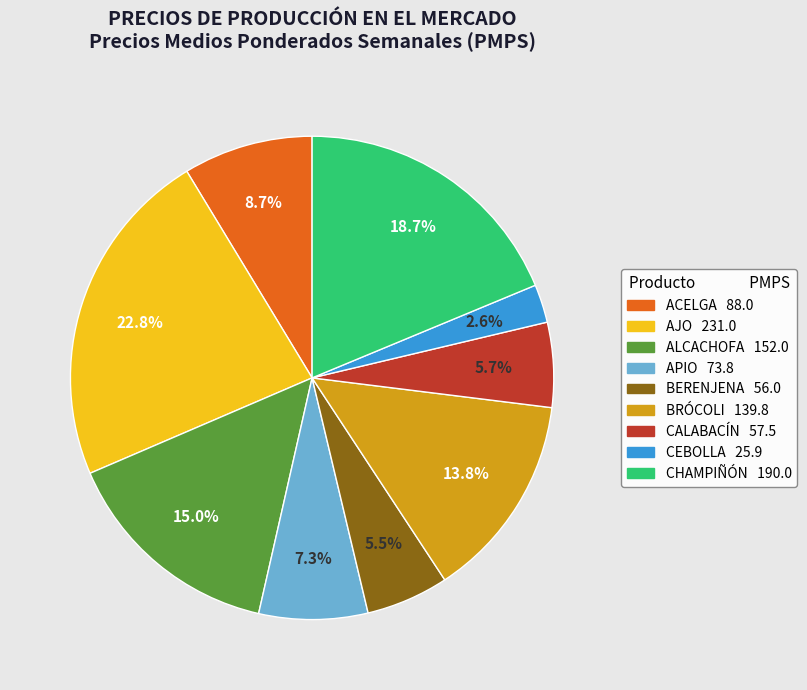

What is the ratio of the value at AJO to the value at BRÓCOLI?

1.7